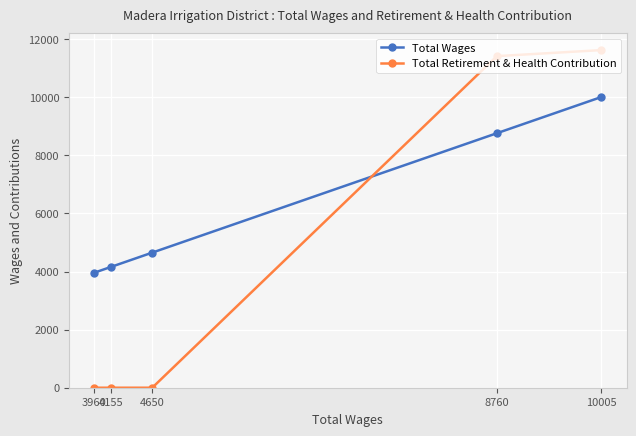

At how many categories does at least one series exceed 2371?

5